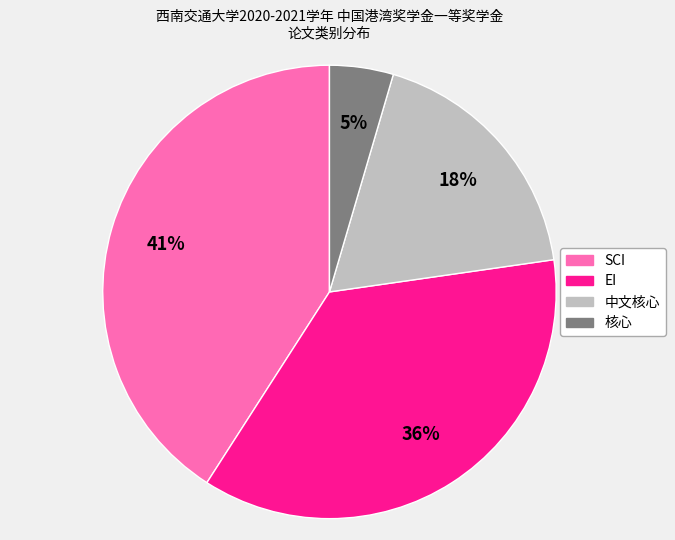

Do SCI and 核心 together represent more than half of the pie?

No